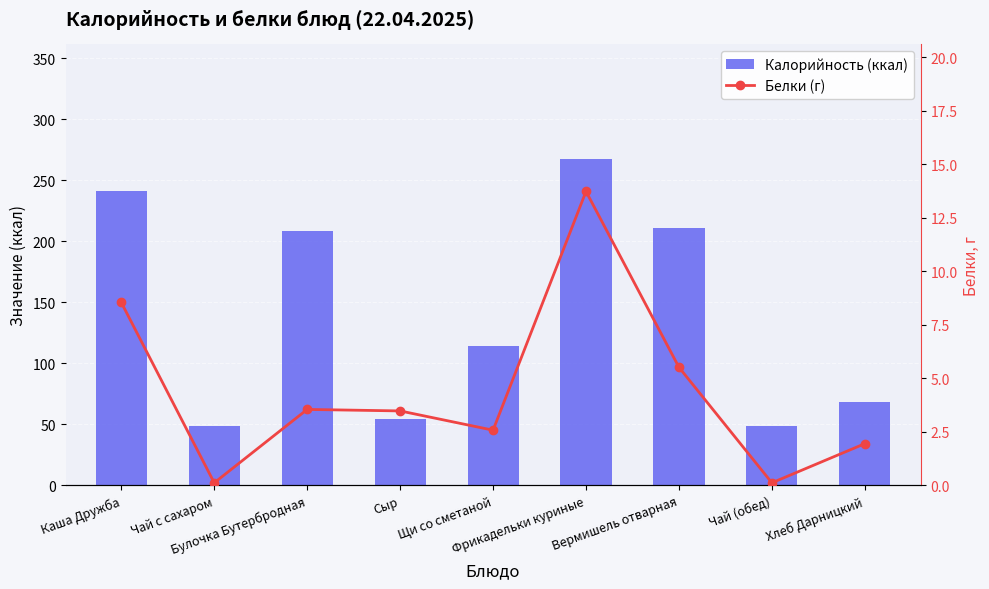

Read the Белки (г) value at Каша Дружба.

8.6